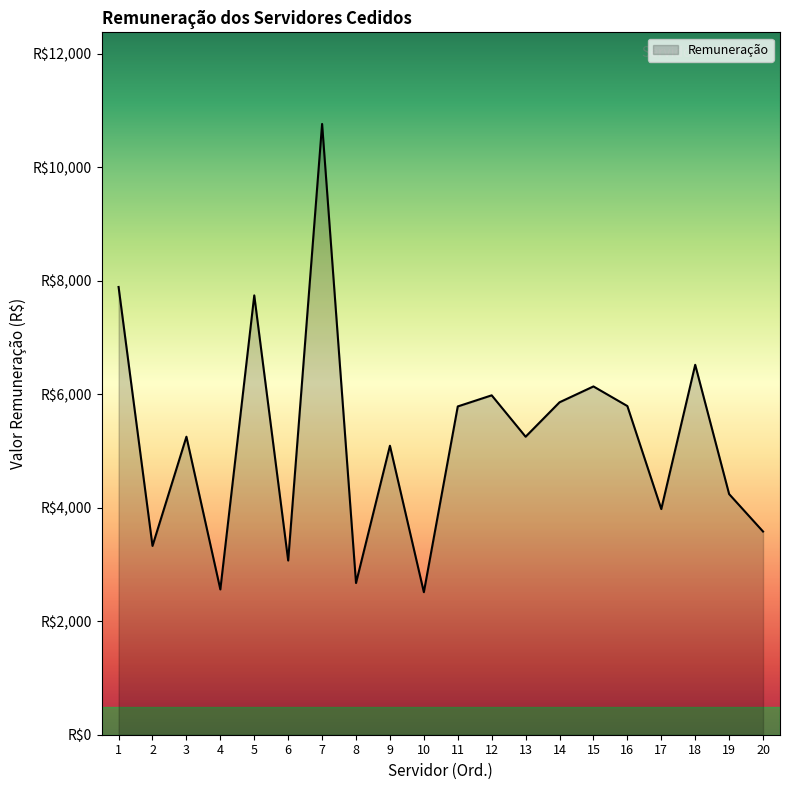

What is the maximum value shown in the chart?

10766.1